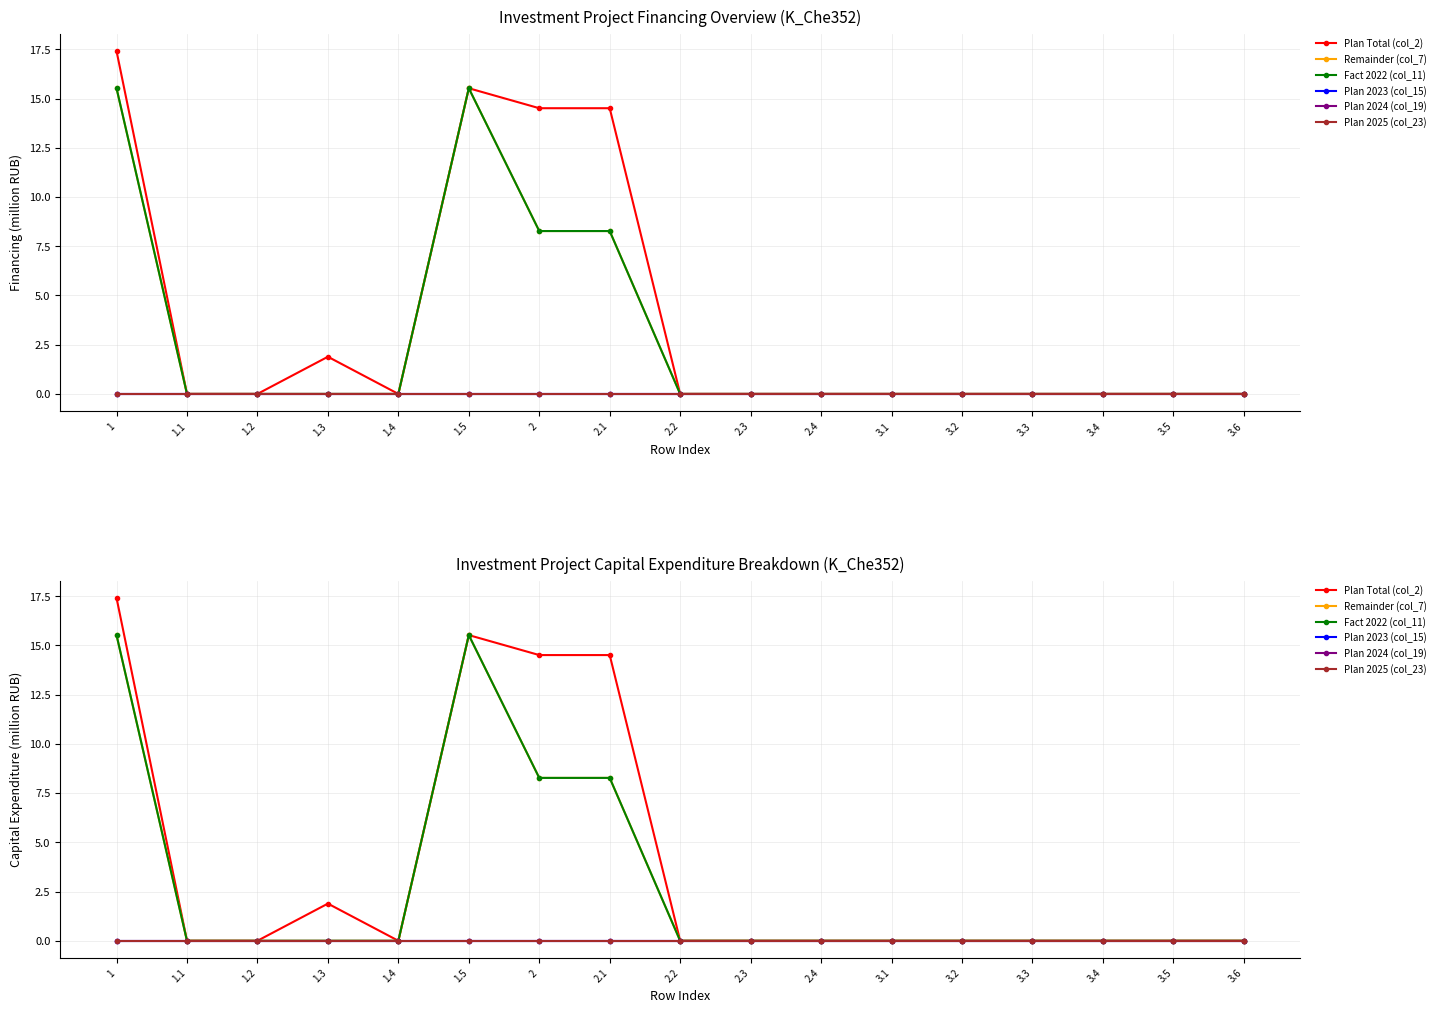

How many series are shown in this chart?

6